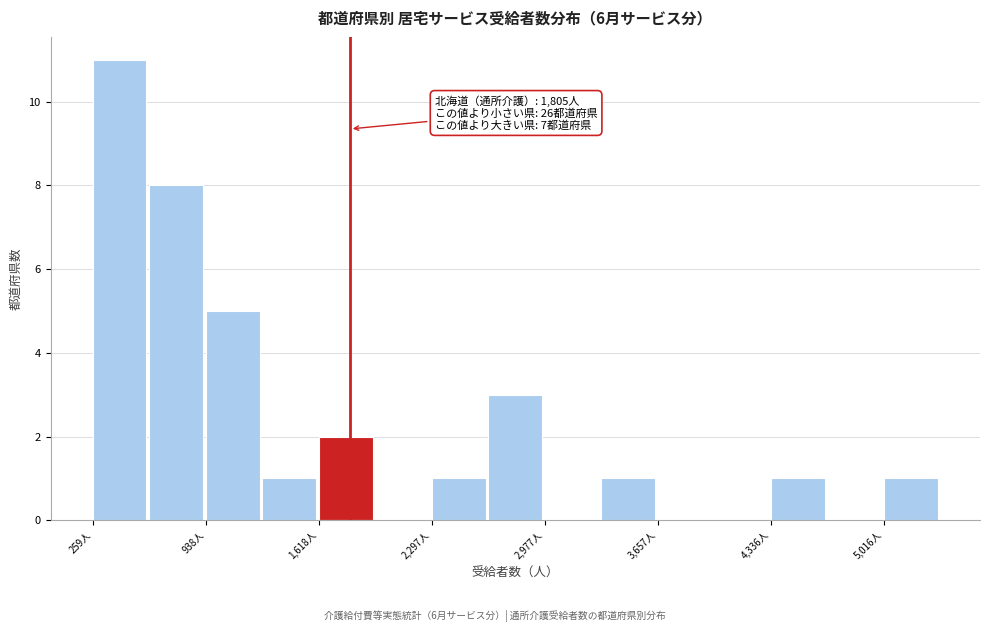

Around what value on the x-axis is the tallest bar? Give the approximate position of its centre, as read against the axis.

400